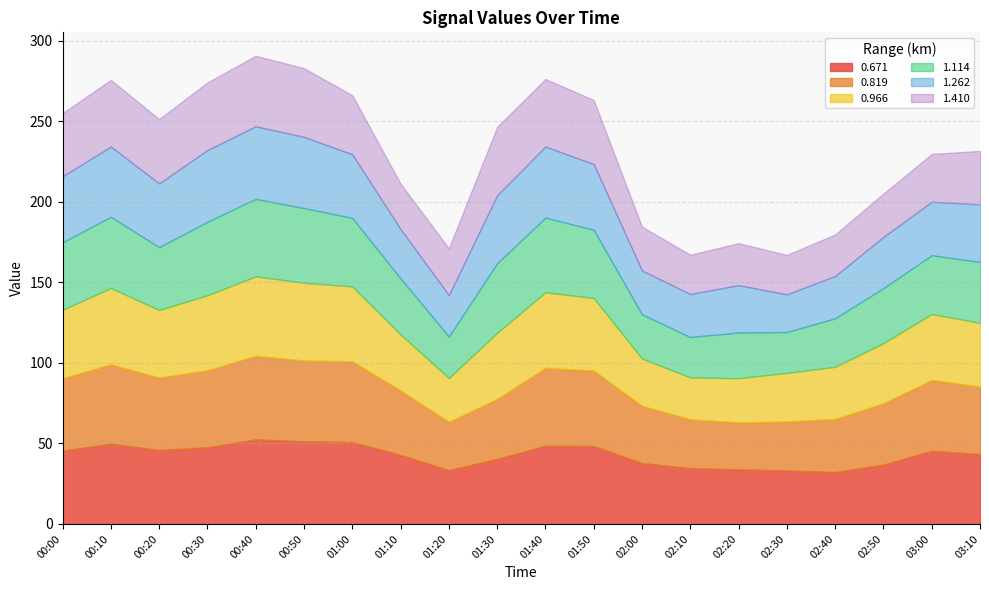

How many lines are shown in the chart?

6